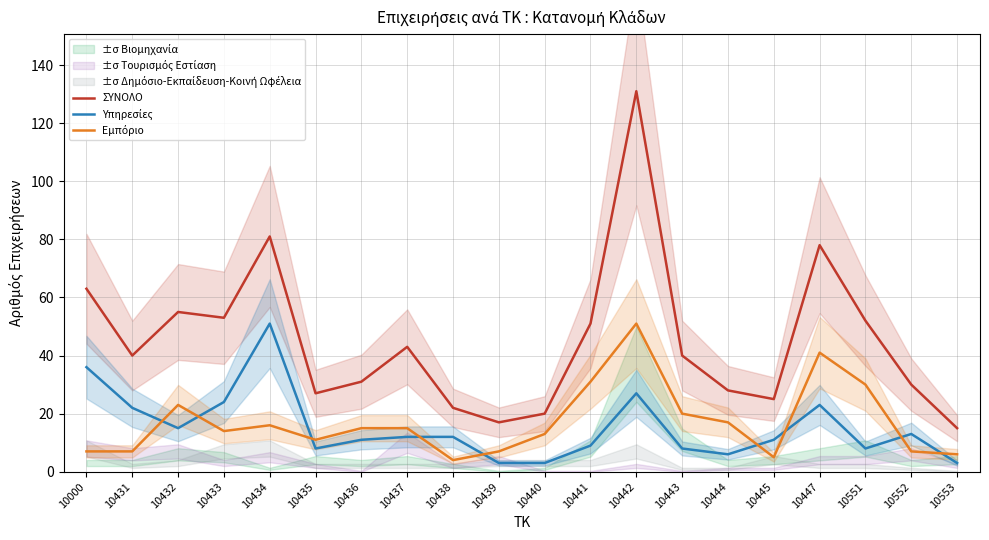

At which label does Υπηρεσίες first exceed 12?

10000